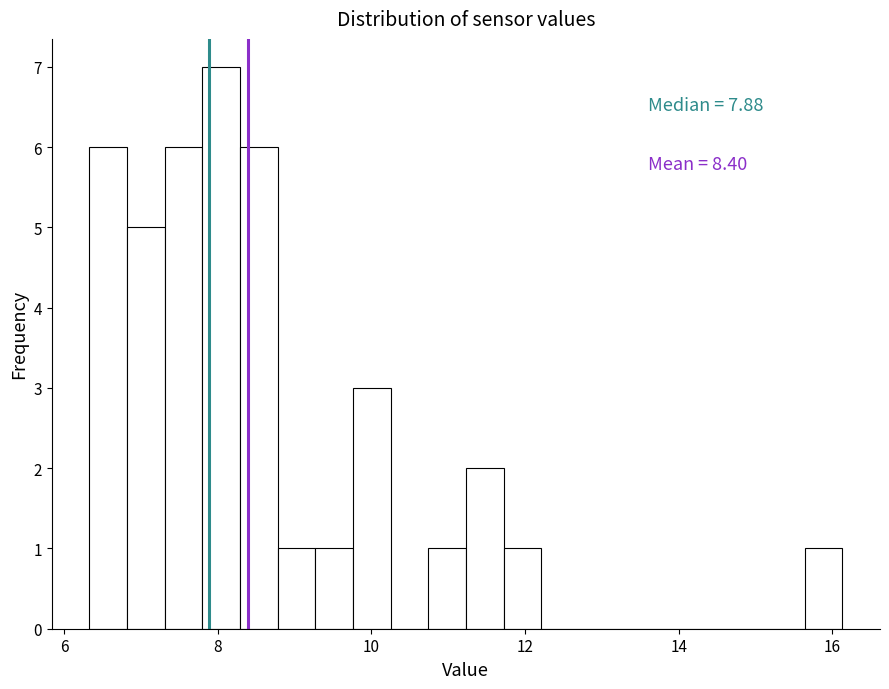

Around what value on the x-axis is the tallest bar? Give the approximate position of its centre, as read against the axis.

8.0